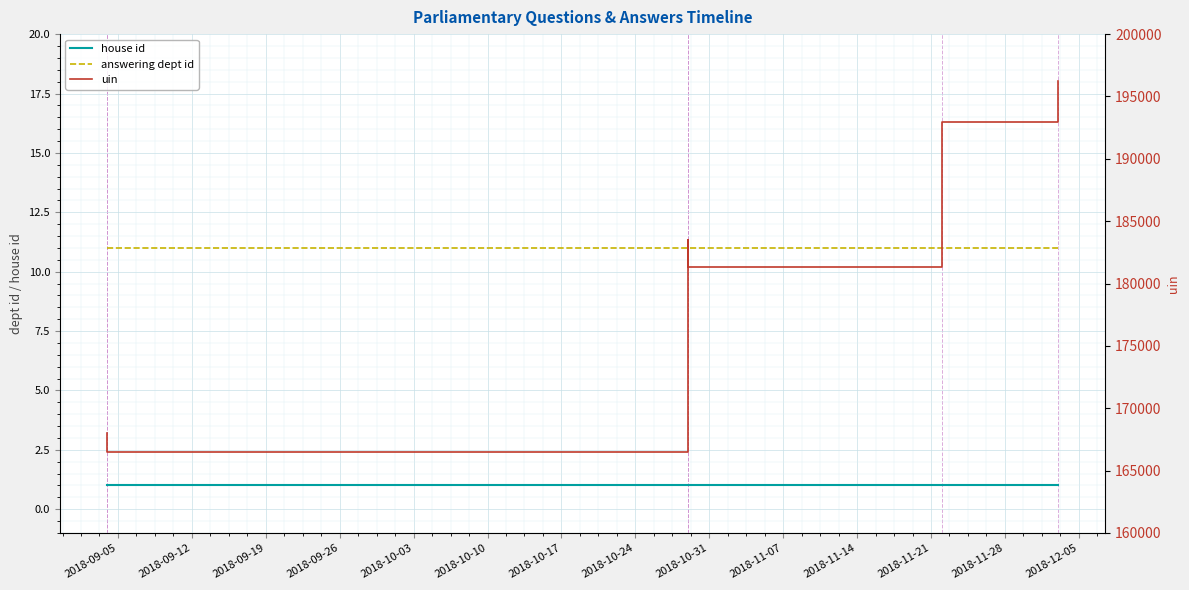

At how many categories does at least one series exceed 79?

6